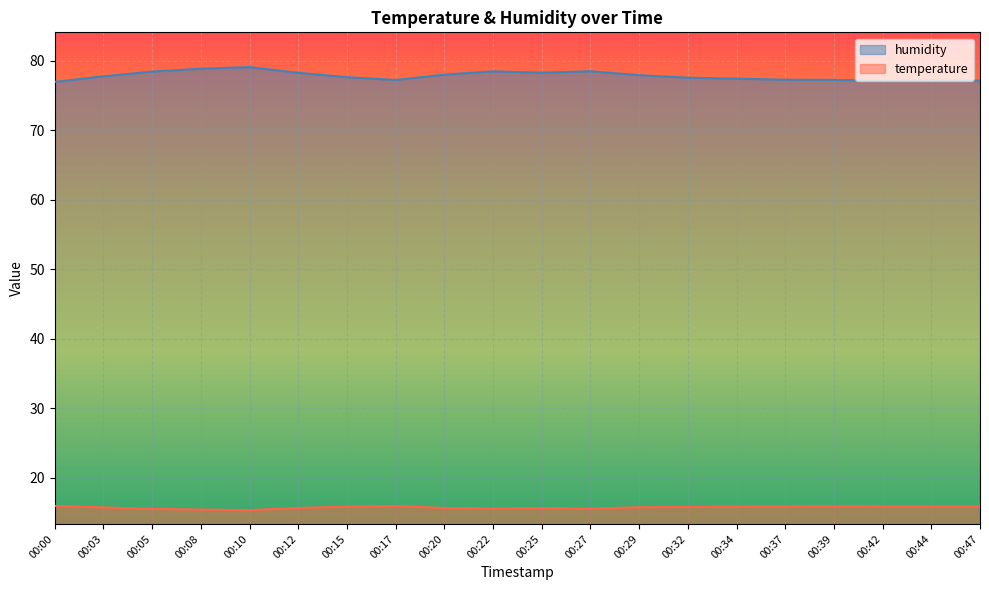

How many data points in humidity are less than 77?

1